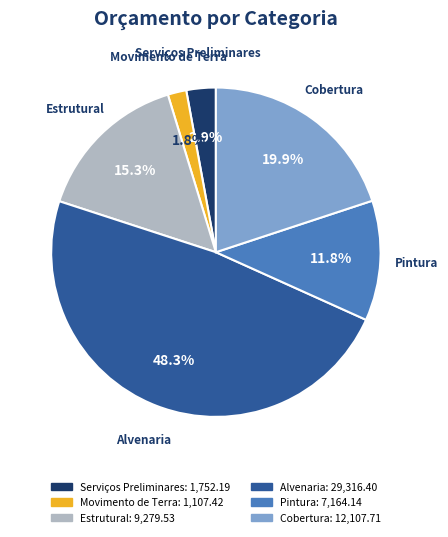

Count the number of slices in the pie.

6